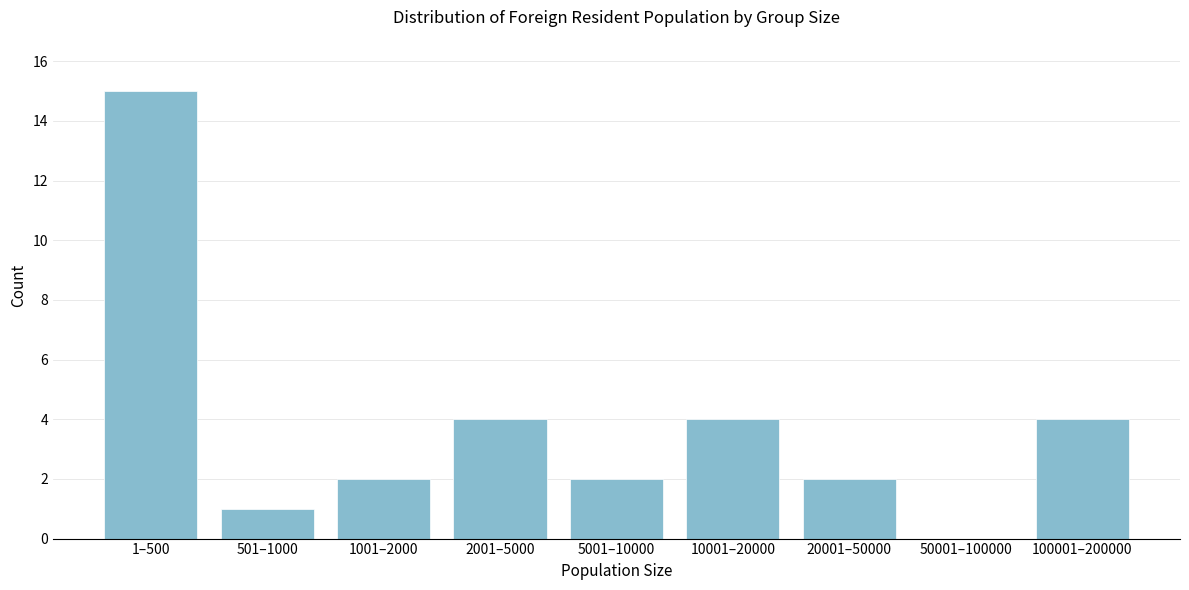

Reading left to right, what are all the values shown in this chart?

1–500=15	501–1000=1	1001–2000=2	2001–5000=4	5001–10000=2	10001–20000=4	20001–50000=2	50001–100000=0	100001–200000=4